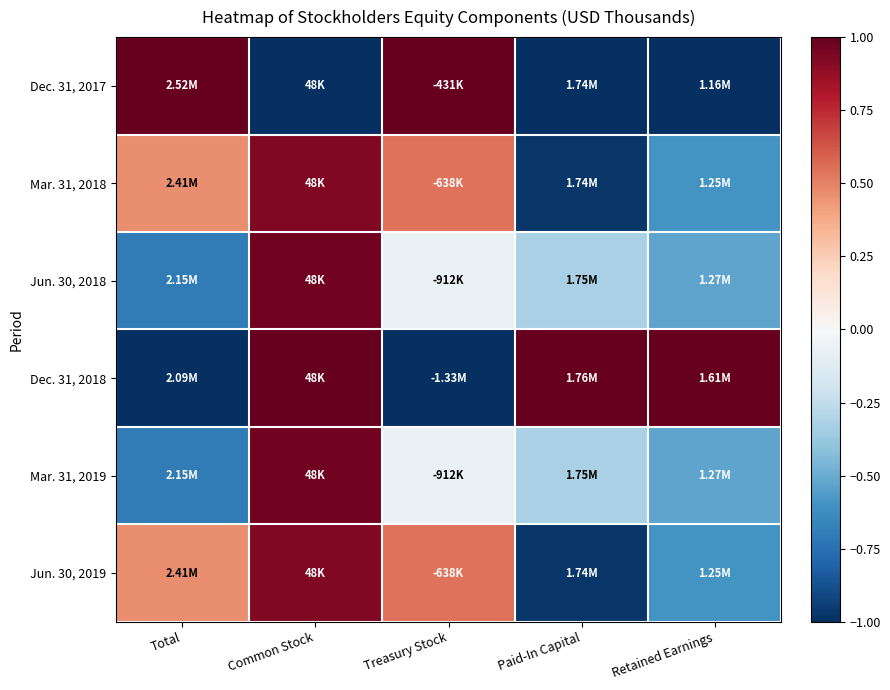

Reading left to right, what are all the values shown in this chart?

Dec. 31, 2017: Total=1.0	Common Stock=-1.0	Treasury Stock=1.0	Paid-In Capital=-1.0	Retained Earnings=-1.0
Mar. 31, 2018: Total=0.5	Common Stock=0.9	Treasury Stock=0.5	Paid-In Capital=-1.0	Retained Earnings=-0.6
Jun. 30, 2018: Total=-0.7	Common Stock=1.0	Treasury Stock=-0.1	Paid-In Capital=-0.3	Retained Earnings=-0.5
Dec. 31, 2018: Total=-1.0	Common Stock=1.0	Treasury Stock=-1.0	Paid-In Capital=1.0	Retained Earnings=1.0
Mar. 31, 2019: Total=-0.7	Common Stock=1.0	Treasury Stock=-0.1	Paid-In Capital=-0.3	Retained Earnings=-0.5
Jun. 30, 2019: Total=0.5	Common Stock=0.9	Treasury Stock=0.5	Paid-In Capital=-1.0	Retained Earnings=-0.6